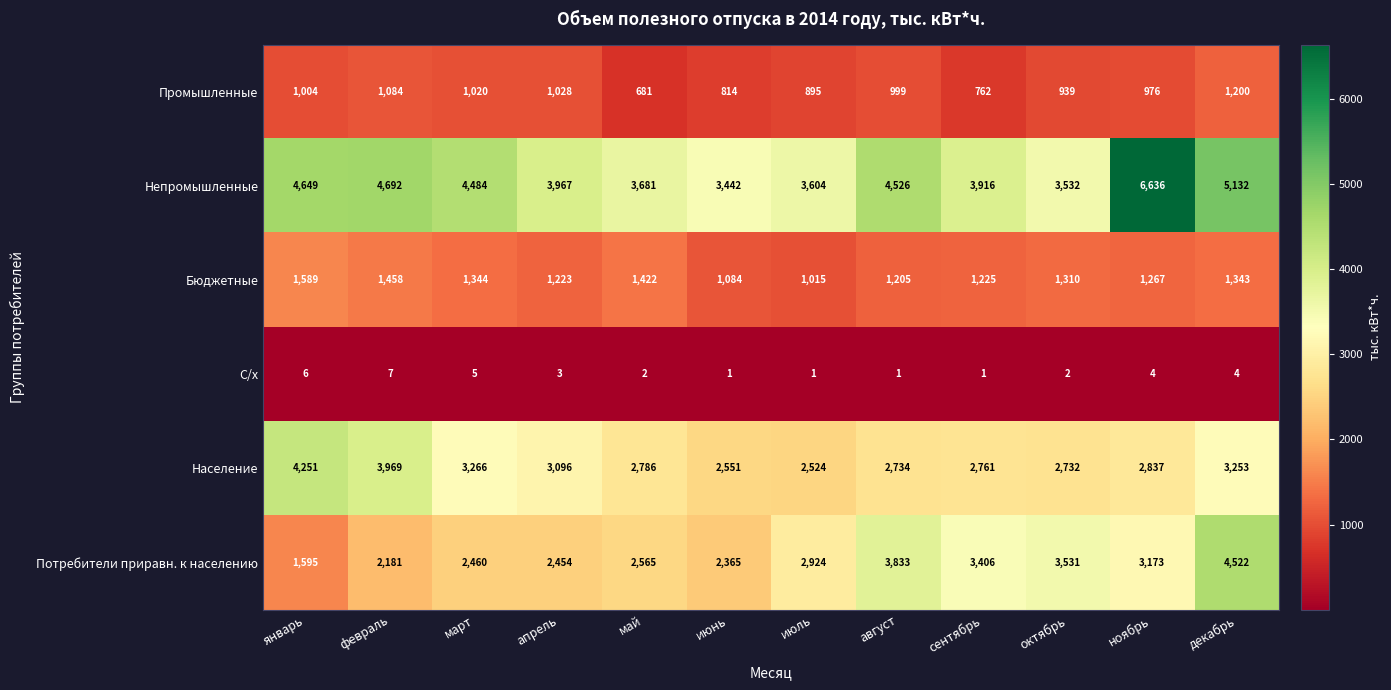

Which series has the largest range (max minus min)?

Непромышленные